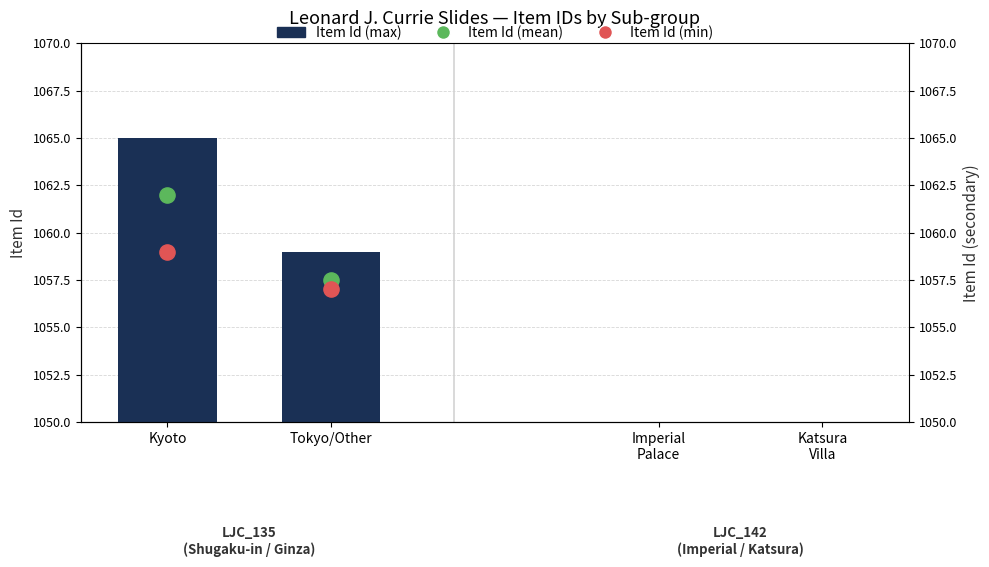

What are all the series names shown in the legend?

Item Id (max), Item Id (mean), Item Id (min)